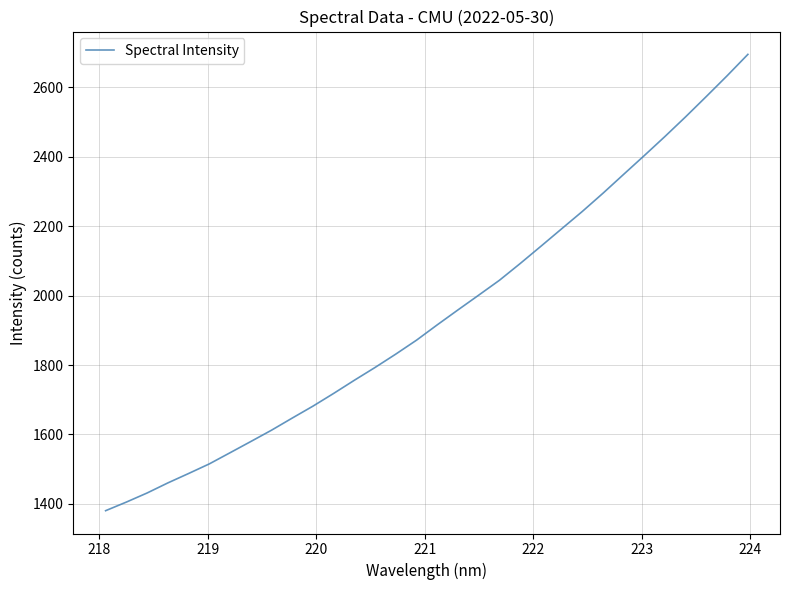

What is the difference between the second highest and minimum values?

1252.9